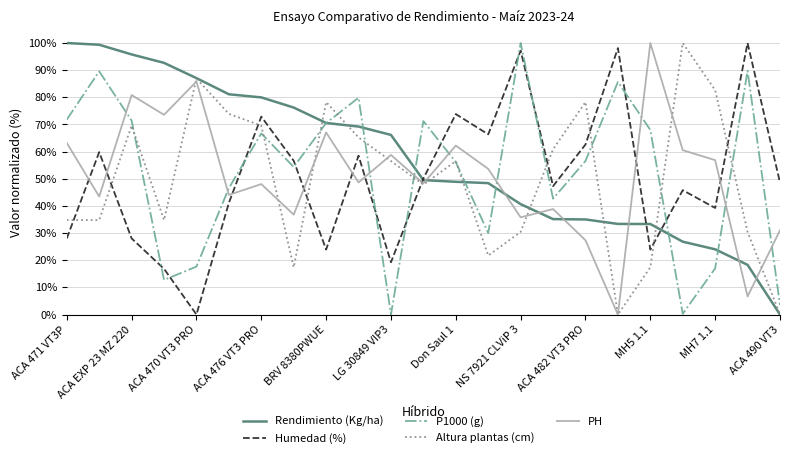

True or false: P1000 (g) and Humedad (%) intersect in this chart.

True